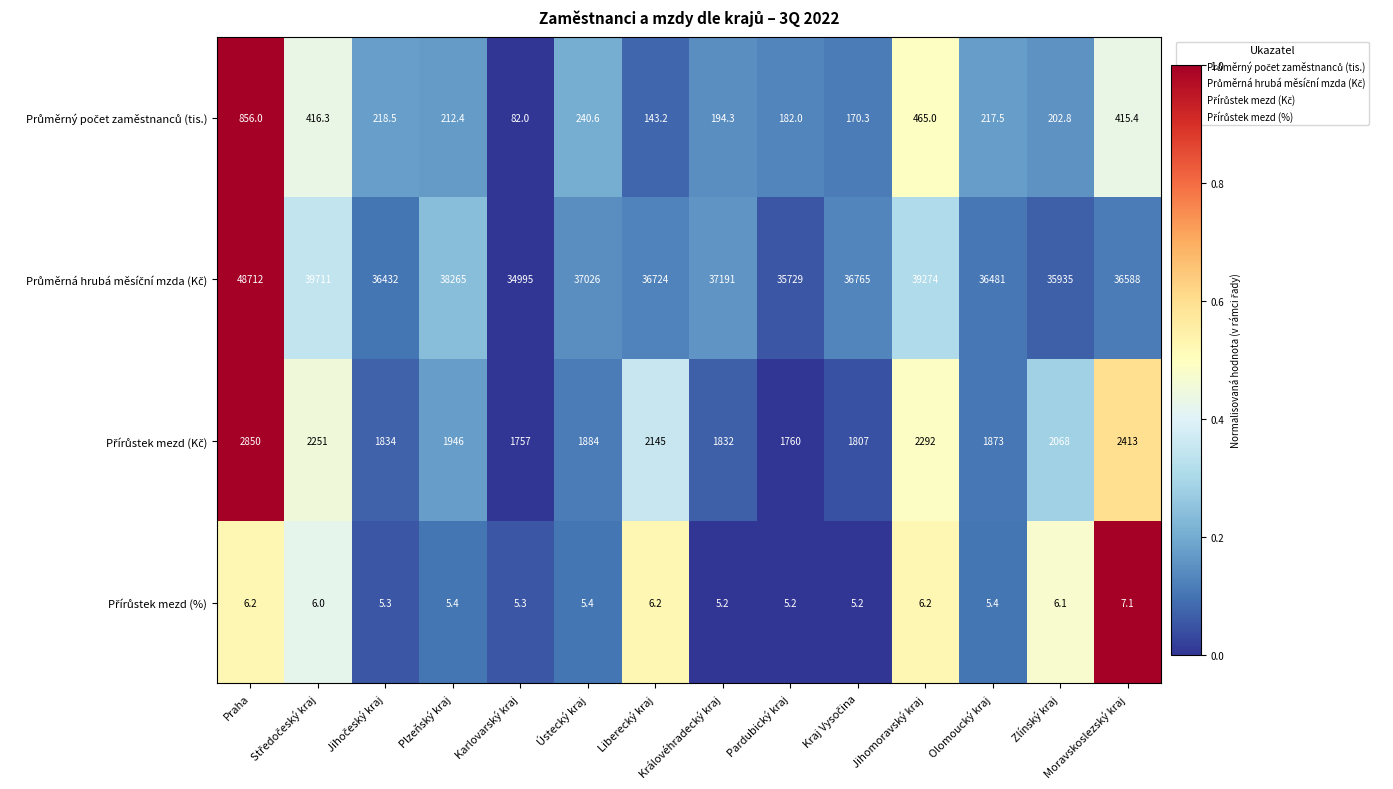

At how many categories does at least one series exceed 3620?

14